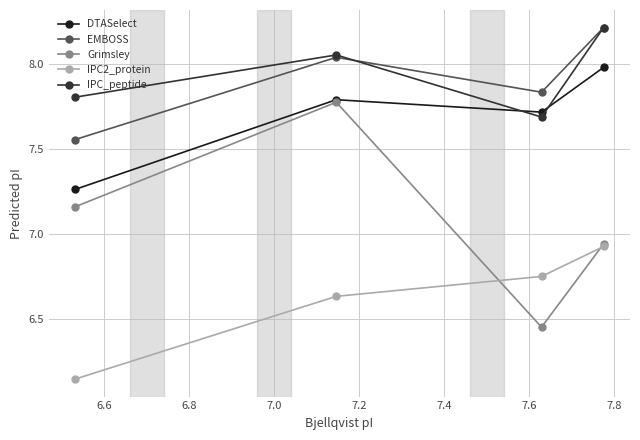

What is the maximum value shown in the chart?

8.2